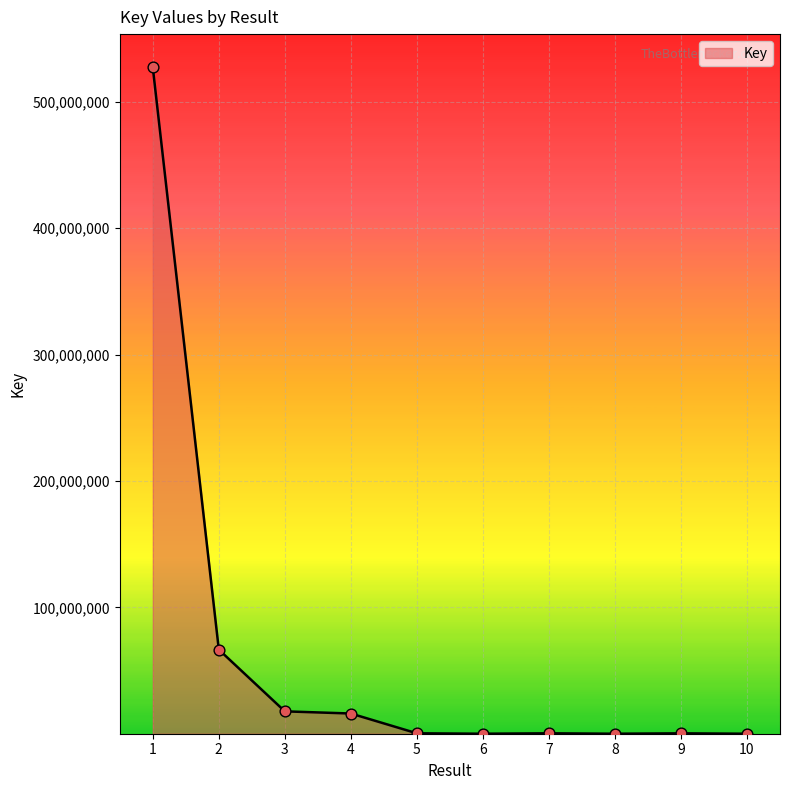

What is the change in value from 2 to 5?

-66243859